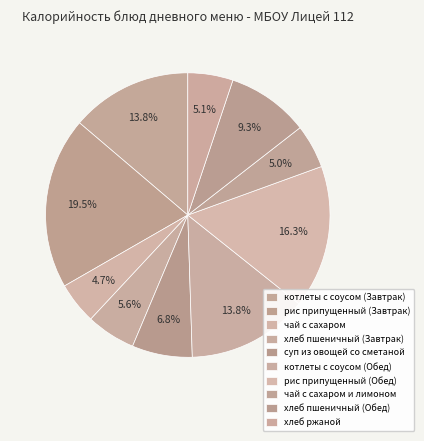

Is хлеб пшеничный (Завтрак) the majority of the pie?

No